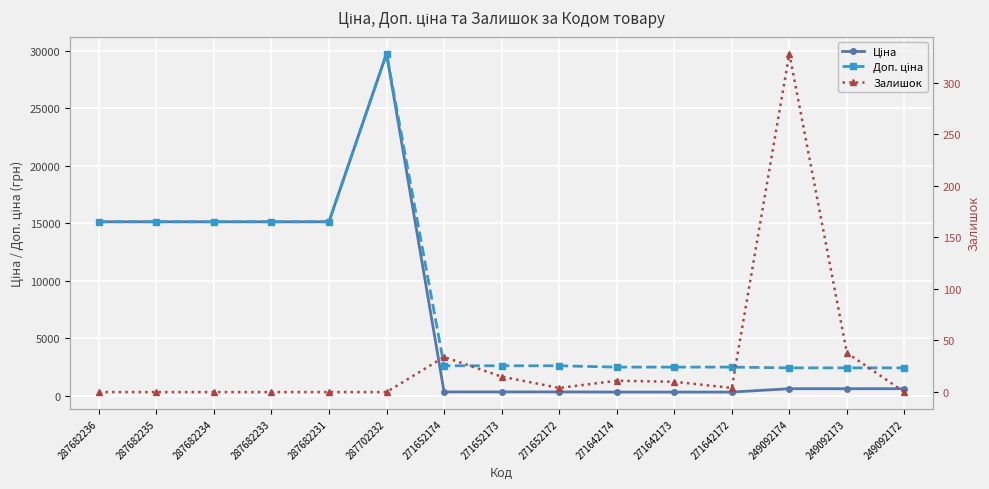

How many values in the Доп. ціна series exceed 2598?

9